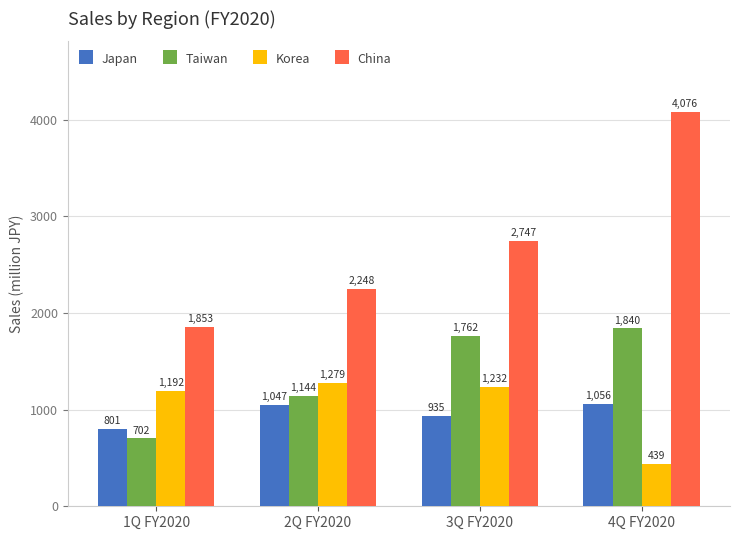

At which category does the chart reach its peak across all series?

4Q FY2020